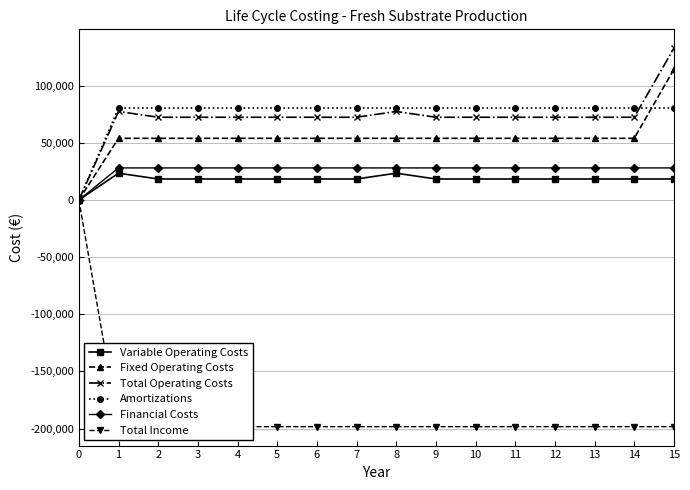

How many categories are shown in the chart?

16